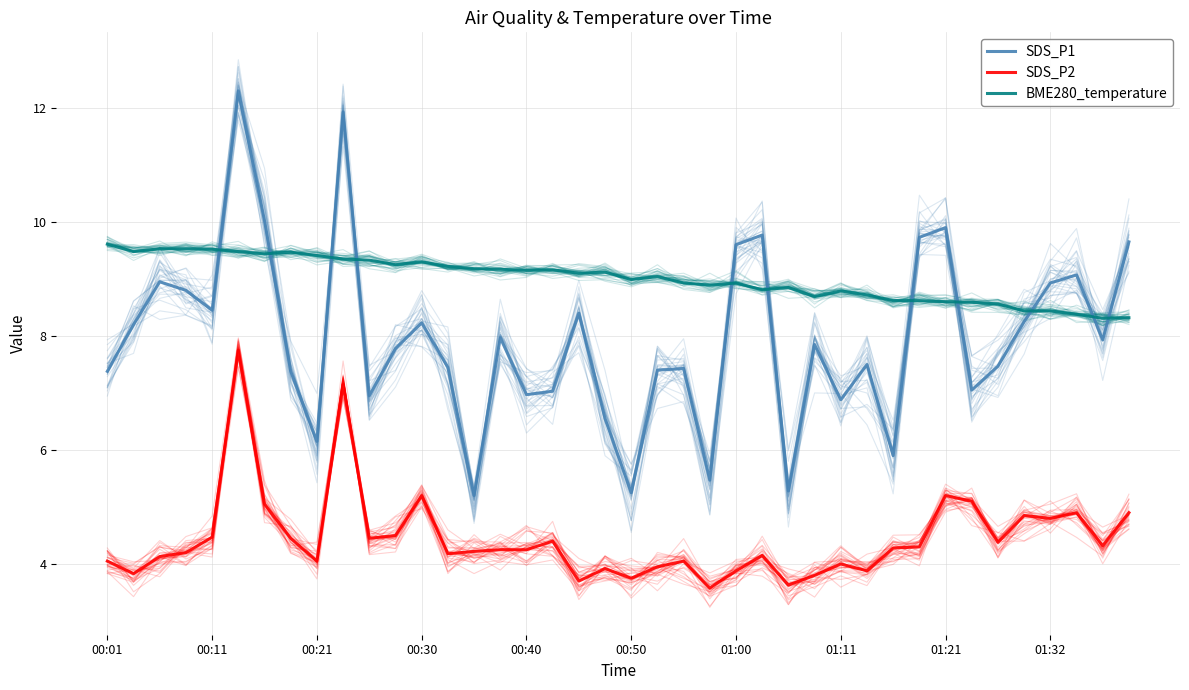

Where does the SDS_P1 series first go above 7?

00:01